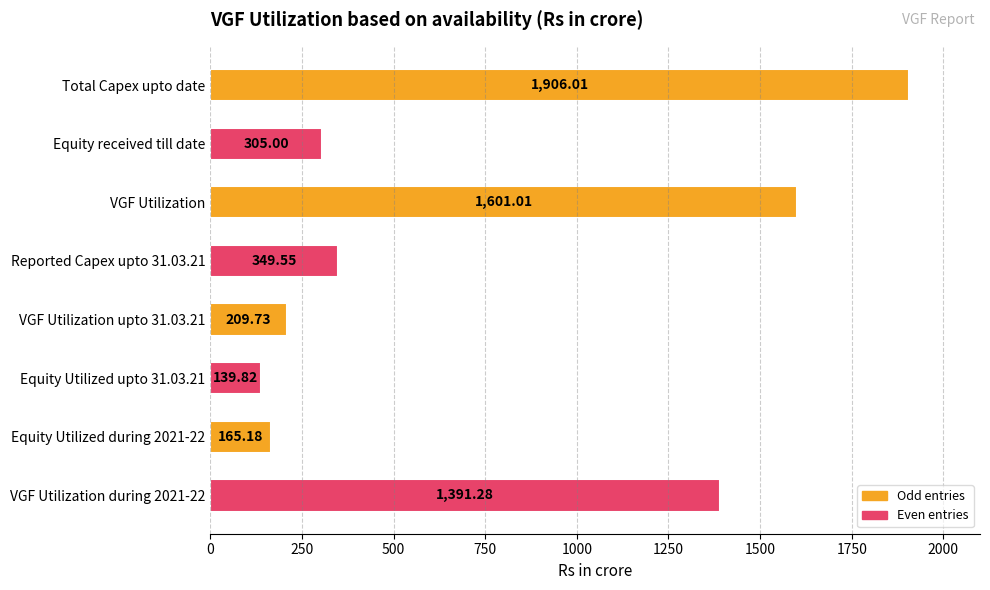

At which category does the chart reach its peak across all series?

Total Capex upto date